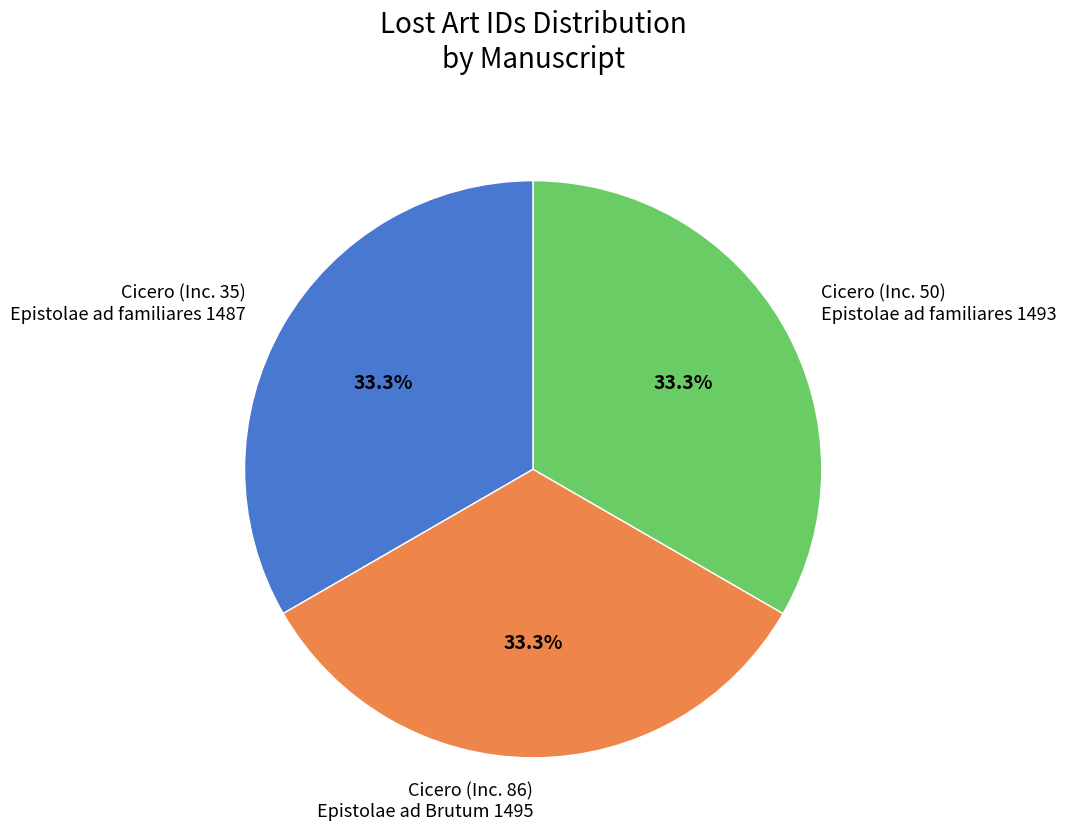

Is Cicero (Inc. 50) Epistolae ad familiares 1493 the majority of the pie?

No